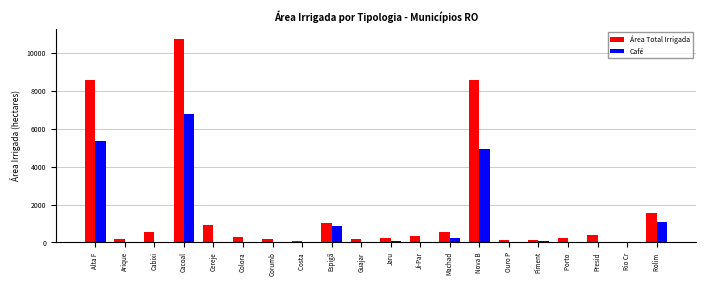

Which series has the widest spread of values?

Área Total Irrigada